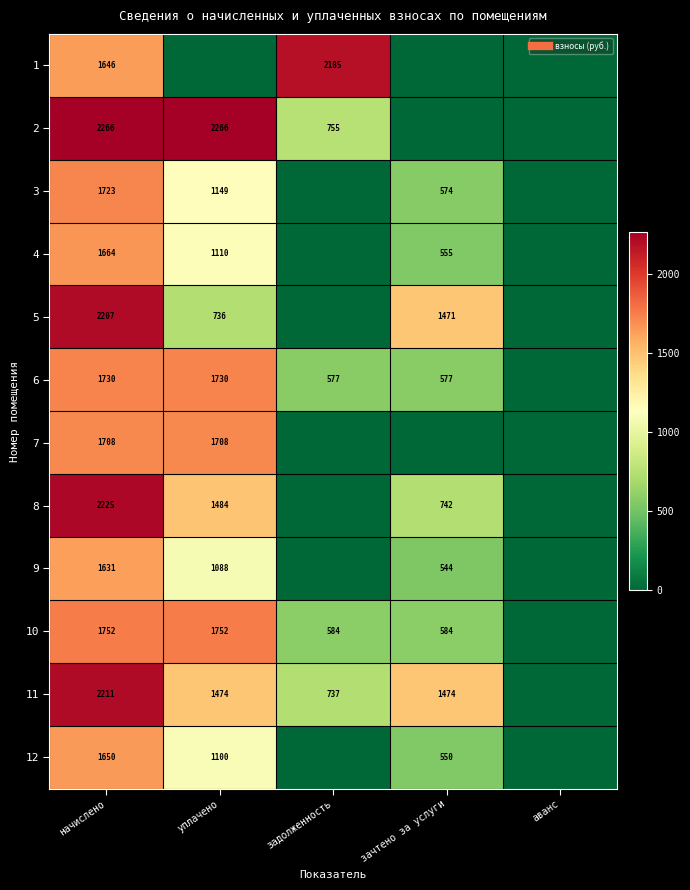

Is the value of 3 at начислено greater than the value of 4 at зачтено за услуги?

Yes